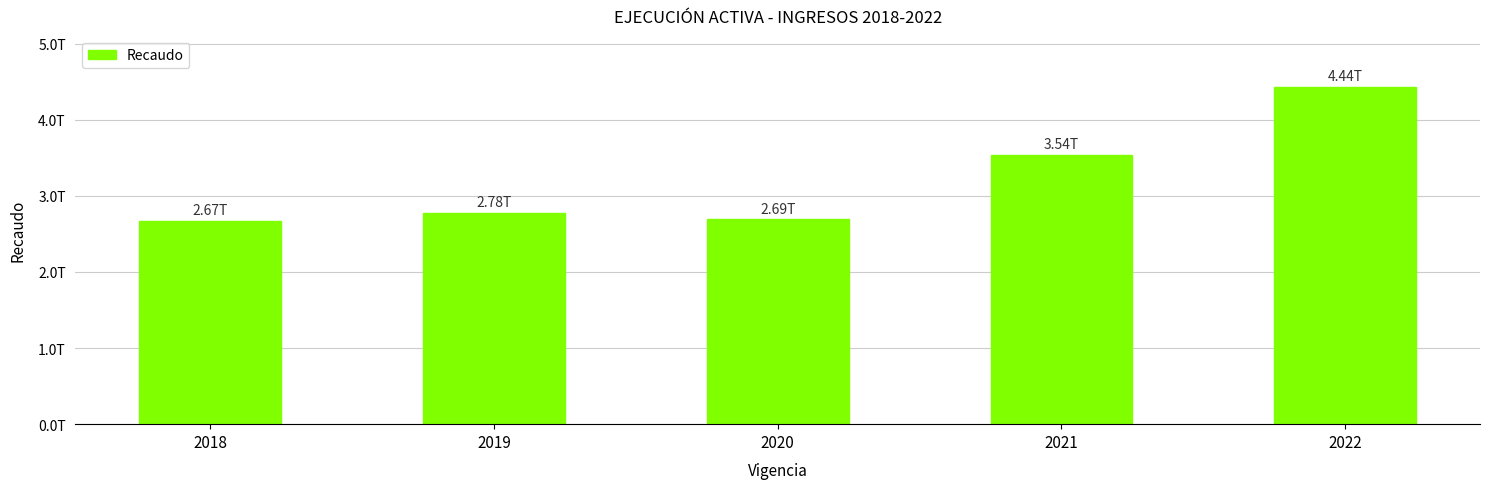

Which has a higher value, 2019 or 2022?

2022